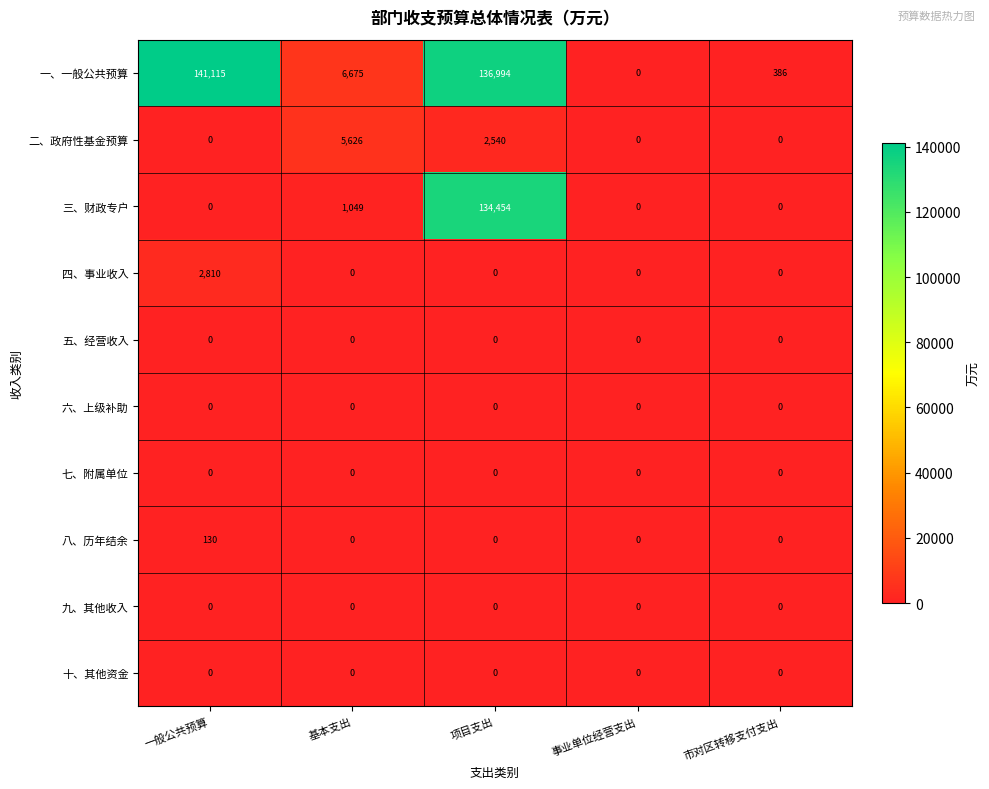

Which series has the largest total across all categories?

一、一般公共预算